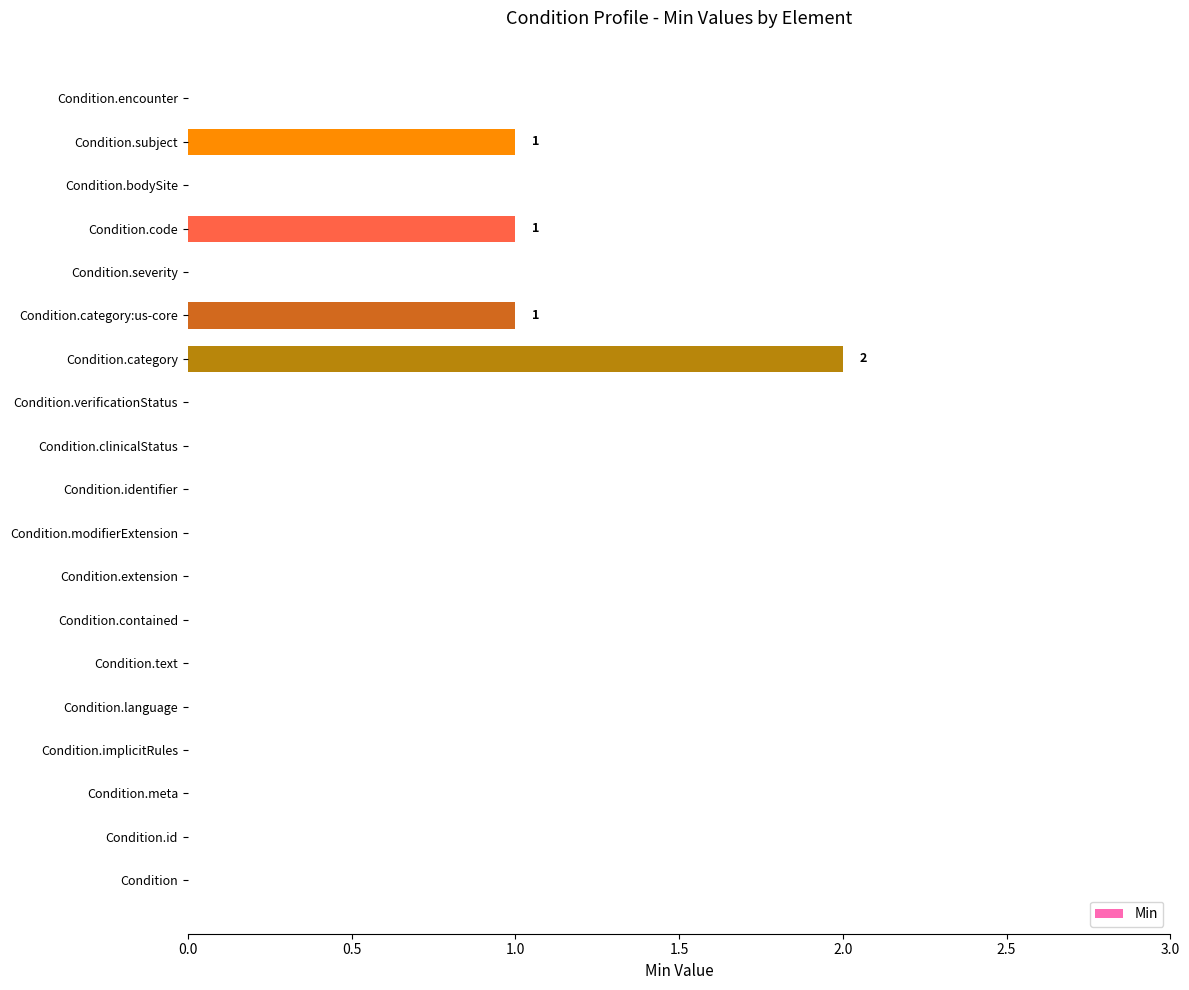

Reading top to bottom, extract all data points from this chart.

Condition.encounter=0	Condition.subject=1	Condition.bodySite=0	Condition.code=1	Condition.severity=0	Condition.category:us-core=1	Condition.category=2	Condition.verificationStatus=0	Condition.clinicalStatus=0	Condition.identifier=0	Condition.modifierExtension=0	Condition.extension=0	Condition.contained=0	Condition.text=0	Condition.language=0	Condition.implicitRules=0	Condition.meta=0	Condition.id=0	Condition=0